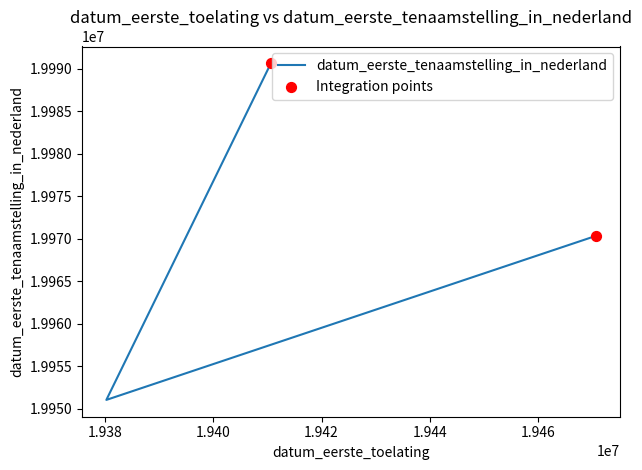

Between 19410630 and 19380228, which is larger?

19410630